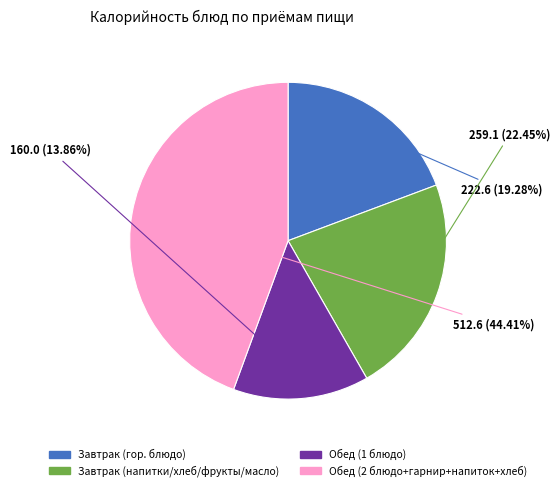

Does Завтрак (напитки/хлеб/фрукты/масло) represent more than half of the total?

No